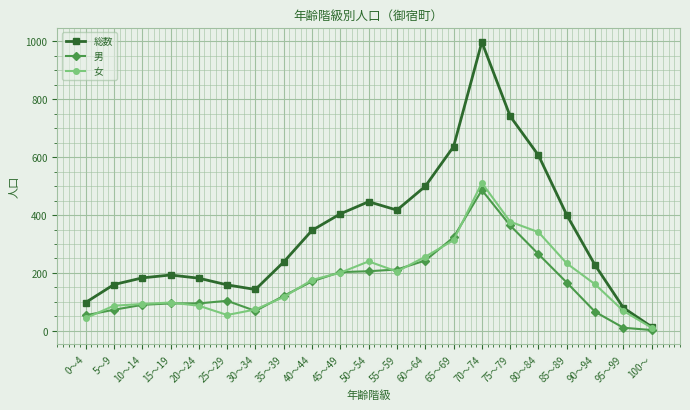

Which category has the highest value across all series?

70～74